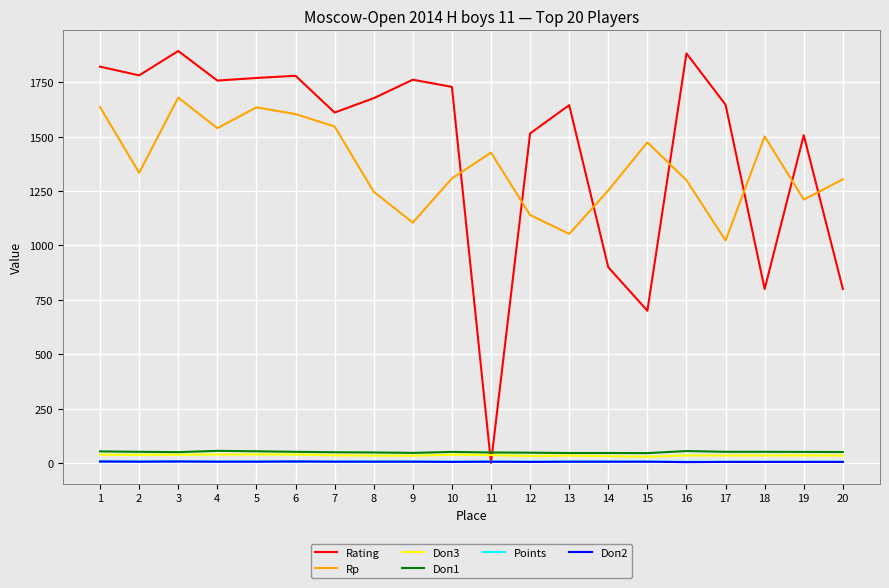

How many categories are shown in the chart?

20